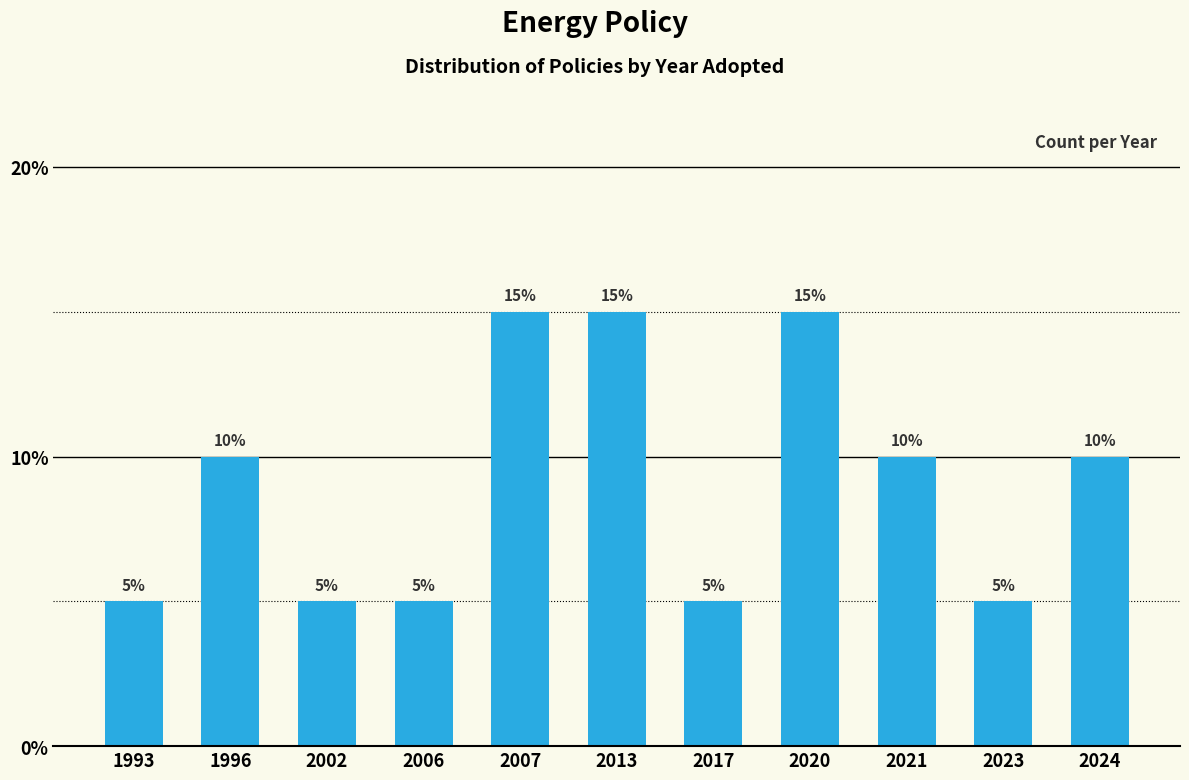

Reading left to right, list all the values displayed in this chart.

1993=5	1996=10	2002=5	2006=5	2007=15	2013=15	2017=5	2020=15	2021=10	2023=5	2024=10